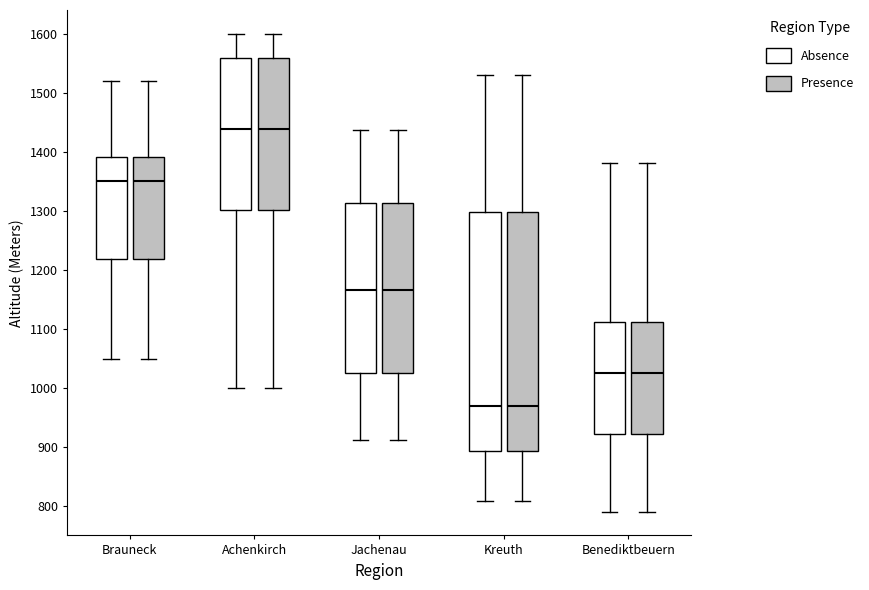

Reading left to right, read every box against the y-axis: the position of its median line, the range the box covers, and the ends of its whiskers. The values are not printed on the chart, so give them approximately, as read against the axis.

Brauneck (Absence): median 1350, box 1220 to 1390, whiskers 1050 to 1520
Brauneck (Presence): median 1350, box 1220 to 1390, whiskers 1050 to 1520
Achenkirch (Absence): median 1440, box 1300 to 1560, whiskers 1000 to 1600
Achenkirch (Presence): median 1440, box 1300 to 1560, whiskers 1000 to 1600
Jachenau (Absence): median 1170, box 1030 to 1310, whiskers 910 to 1440
Jachenau (Presence): median 1170, box 1030 to 1310, whiskers 910 to 1440
Kreuth (Absence): median 970, box 890 to 1300, whiskers 810 to 1530
Kreuth (Presence): median 970, box 890 to 1300, whiskers 810 to 1530
Benediktbeuern (Absence): median 1030, box 920 to 1110, whiskers 790 to 1380
Benediktbeuern (Presence): median 1030, box 920 to 1110, whiskers 790 to 1380